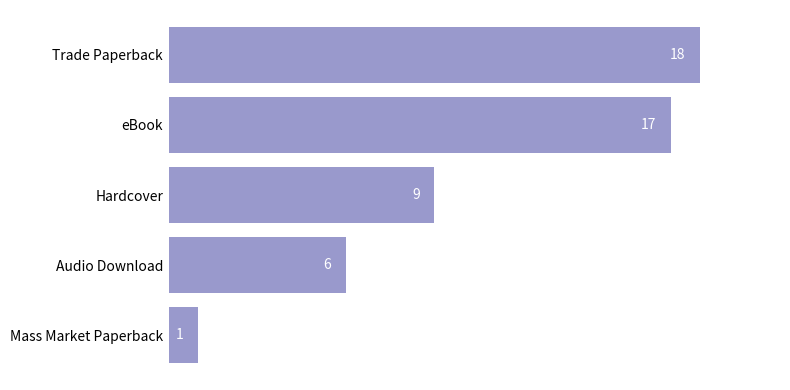

What is the change in value from Hardcover to eBook?

+8